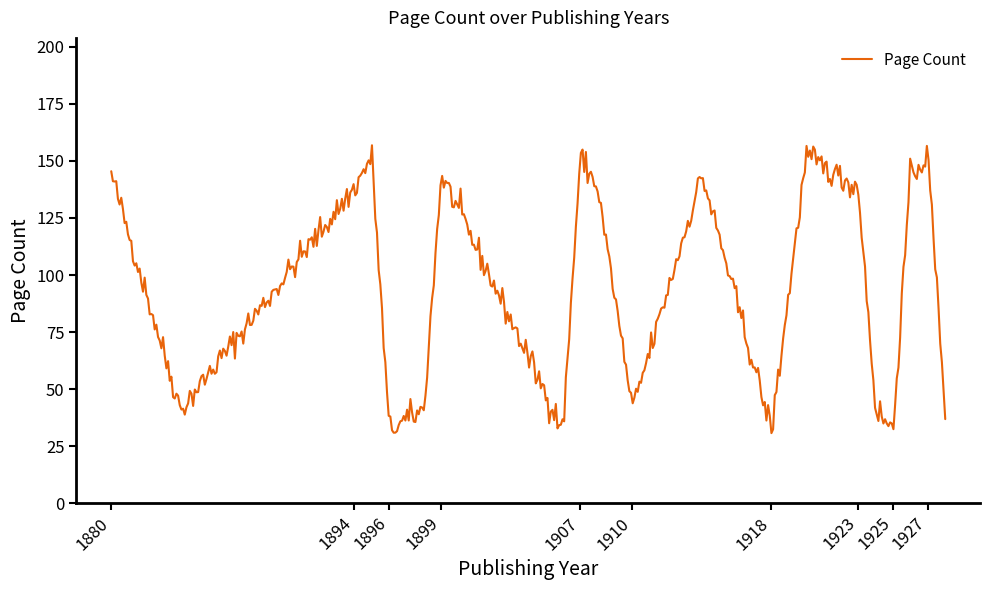

What is the difference between the maximum and minimum values?

126.2